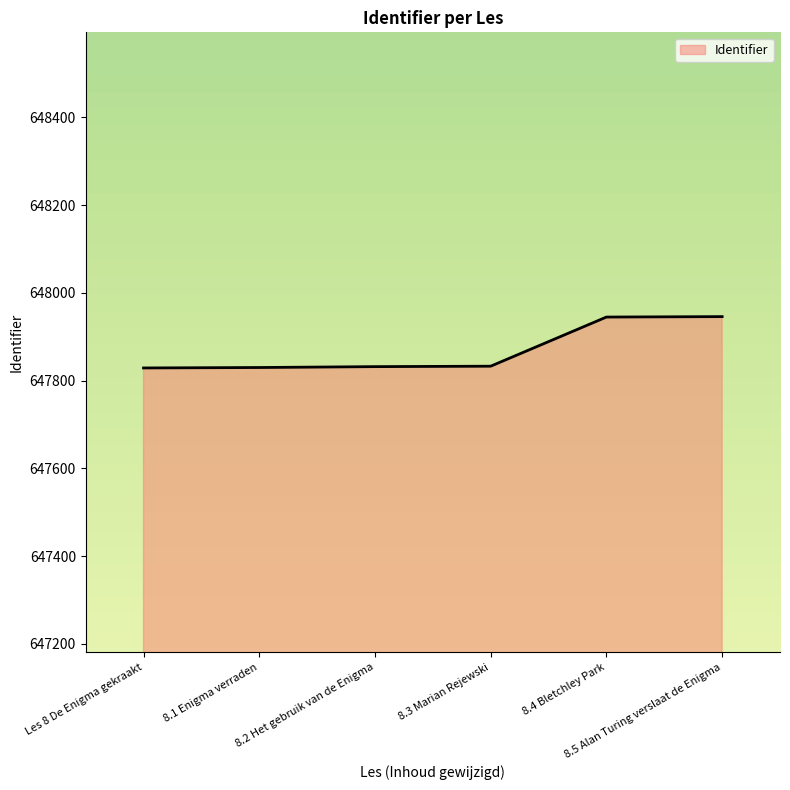

What is the maximum value shown in the chart?

647946